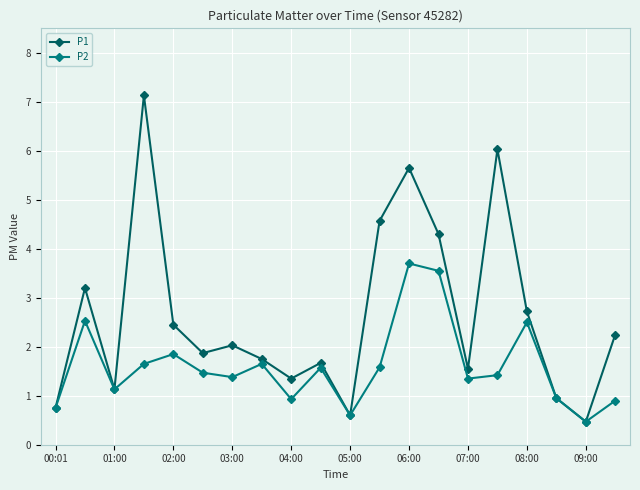

Which series has the largest range (max minus min)?

P1